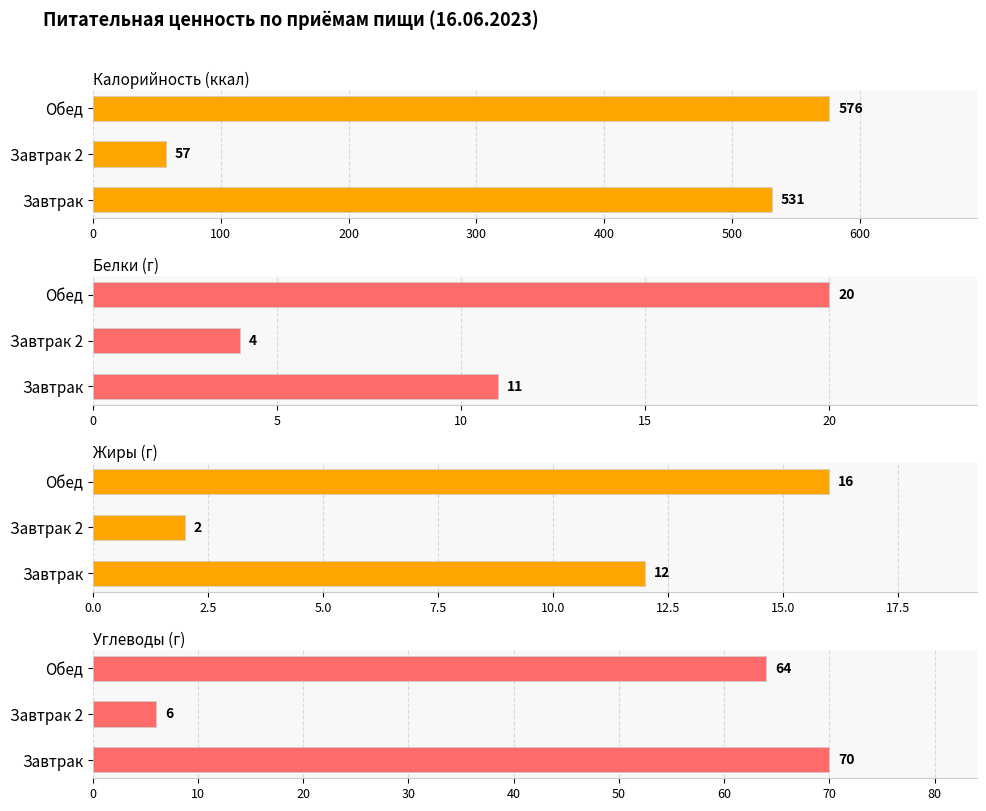

Rank the series by their maximum value, from highest to lowest.

Калорийность (ккал), Углеводы (г), Белки (г), Жиры (г)